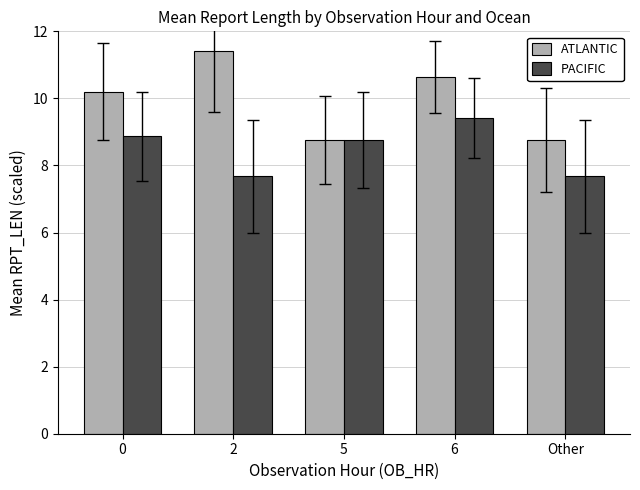

Reading left to right, list all the values displayed in this chart.

ATLANTIC: 0=10.2	2=11.4	5=8.8	6=10.6	Other=8.8
PACIFIC: 0=8.9	2=7.7	5=8.8	6=9.4	Other=7.7